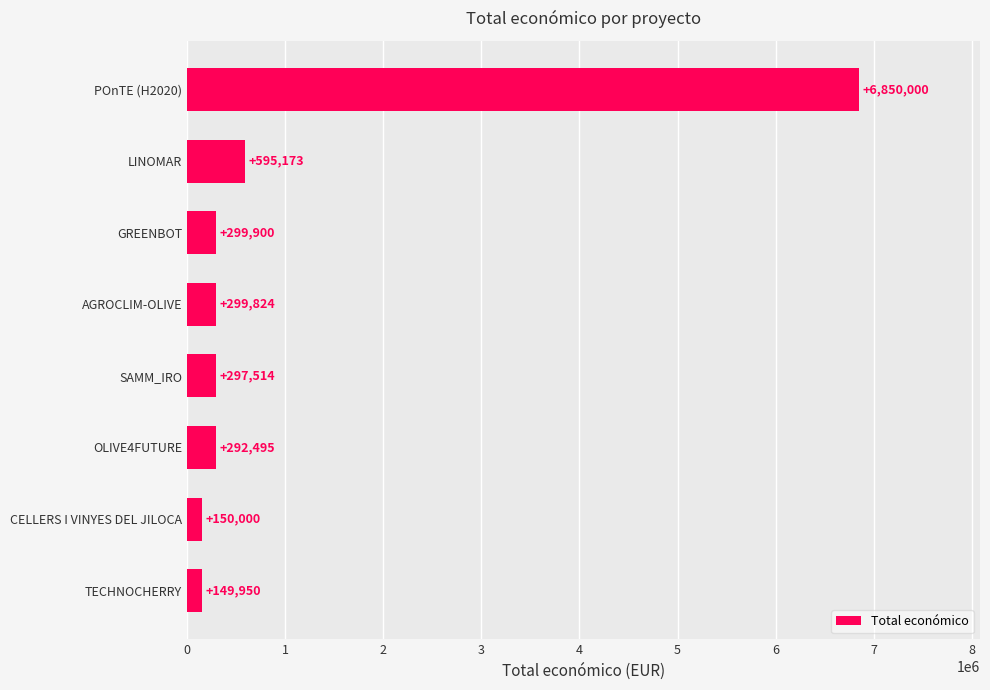

What is the difference between the maximum and second lowest values?

6700000